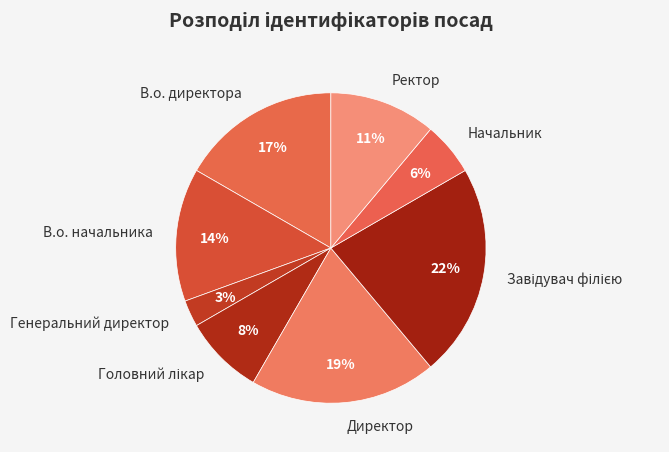

Is Директор the majority of the pie?

No